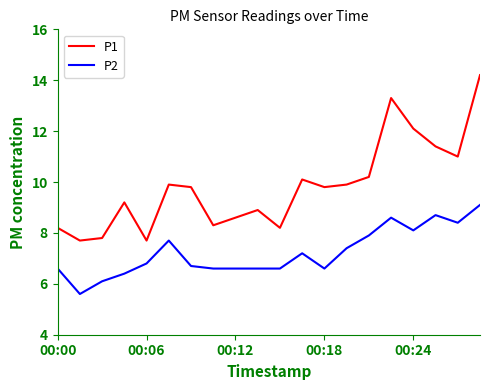

True or false: P2 and P1 intersect in this chart.

False